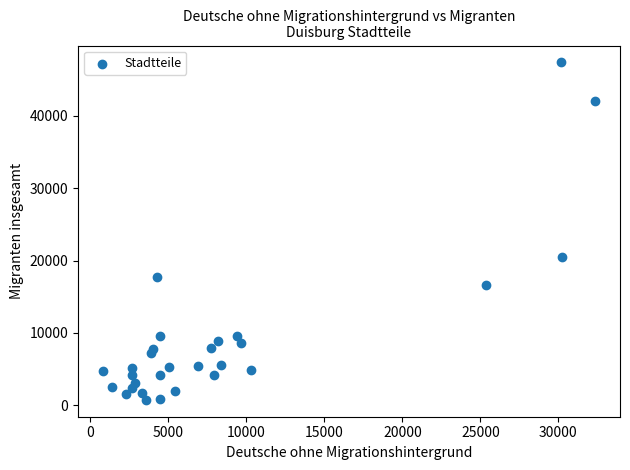

What Y value in the scatter plot is closest to 24071?

20536